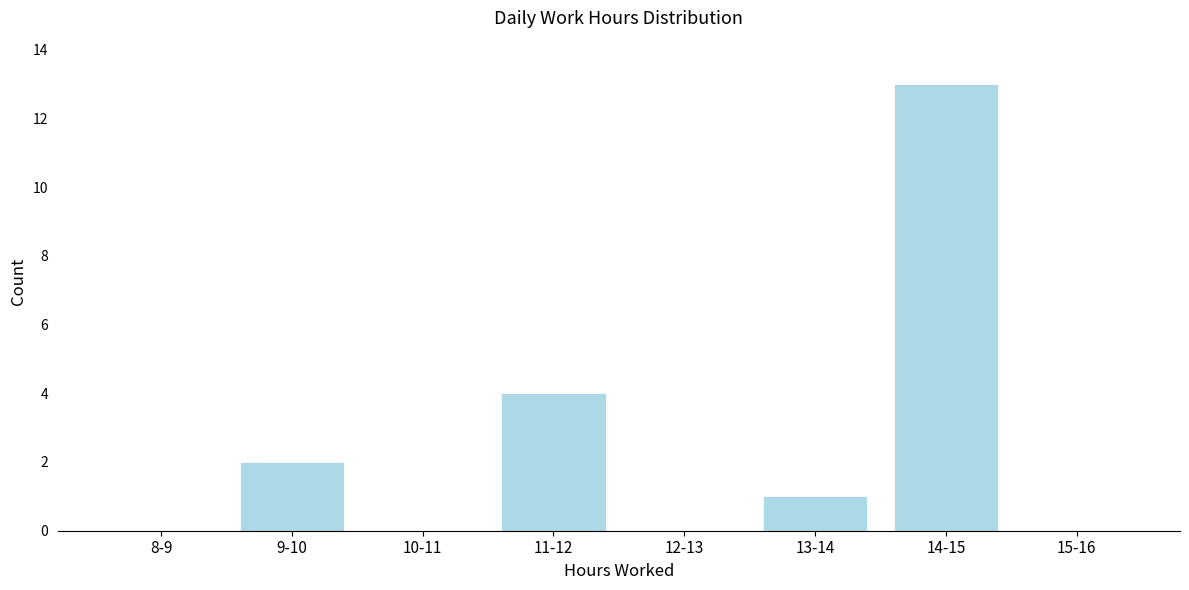

Reading left to right, what are all the values shown in this chart?

8-9=0	9-10=2	10-11=0	11-12=4	12-13=0	13-14=1	14-15=13	15-16=0